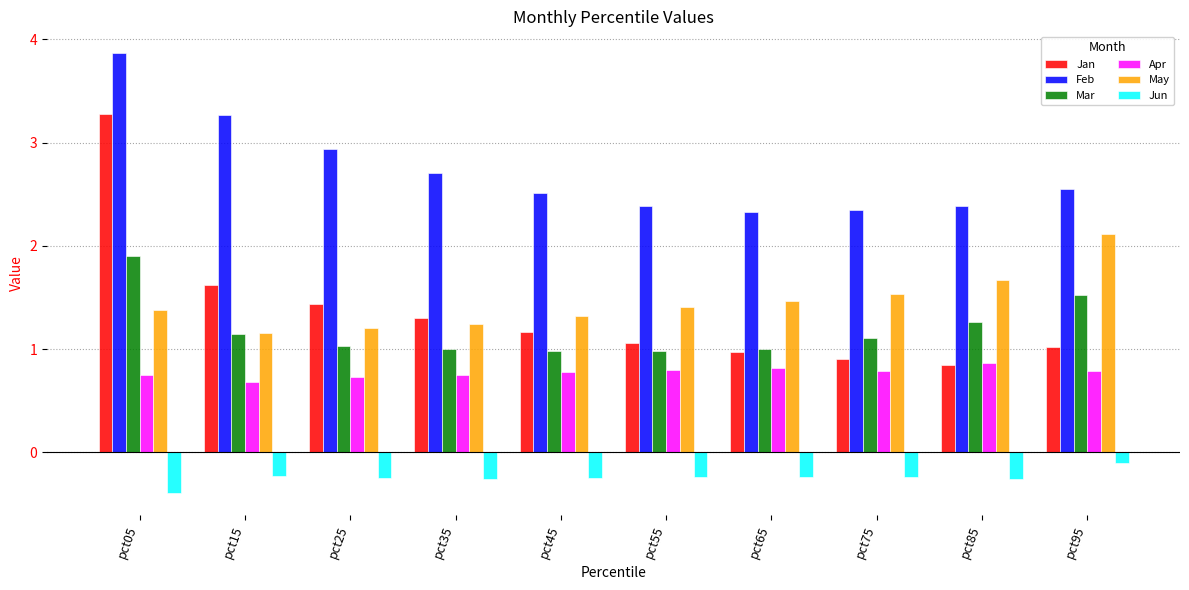

What is the spread (max minus min) of values at pct95?

2.7